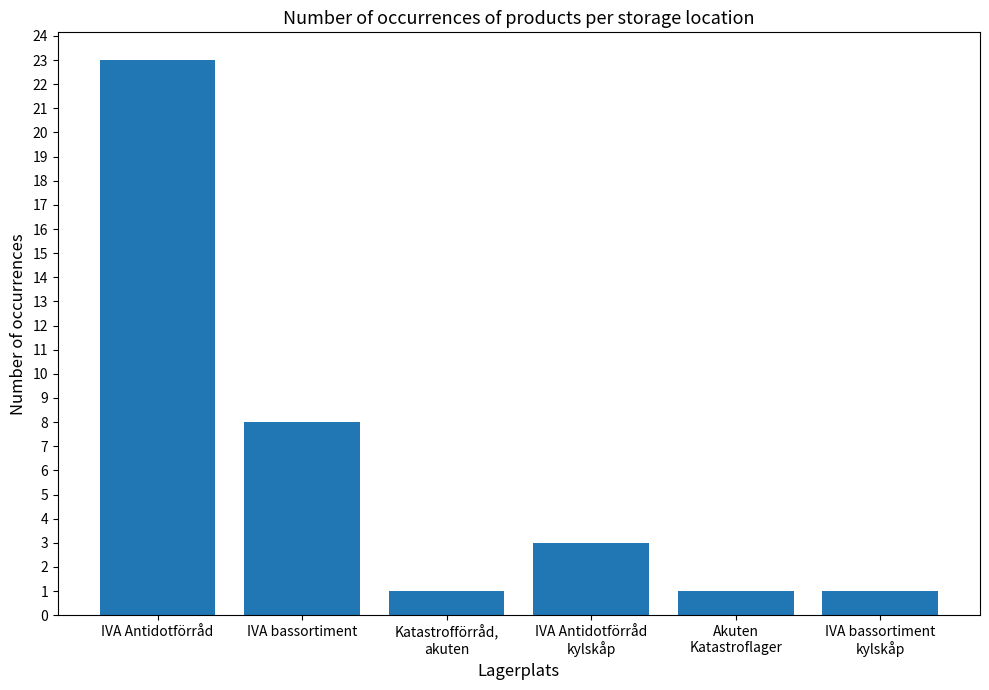

Is it true that the value at IVA bassortiment is 8?

True